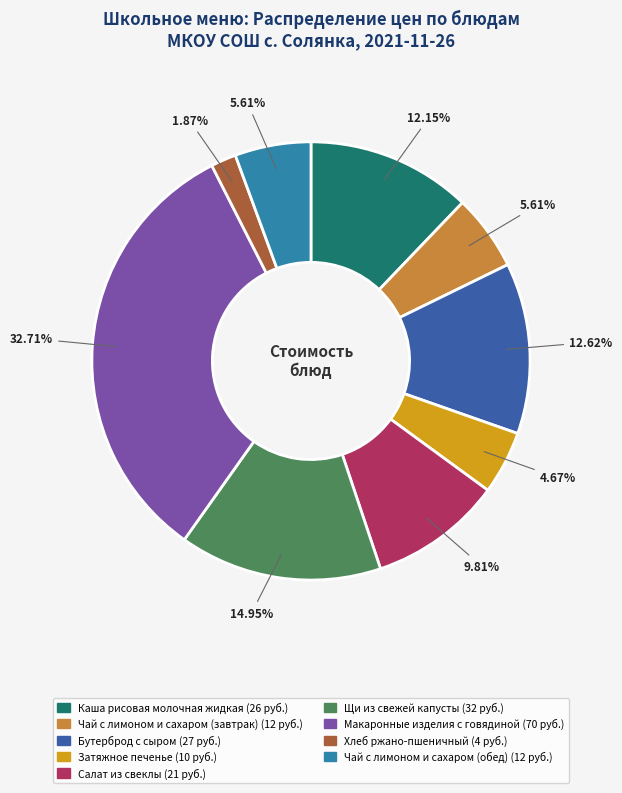

Which category has the smallest portion of the pie?

Хлеб ржано-пшеничный